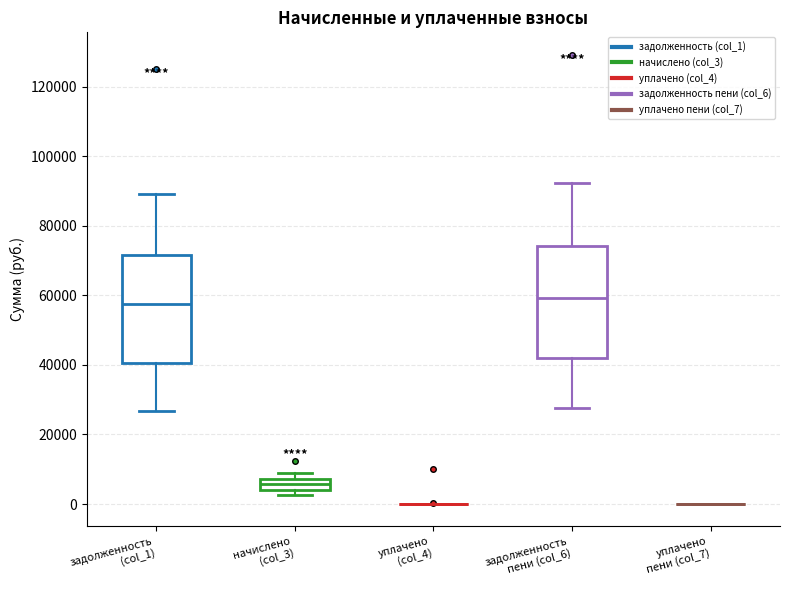

Where does the upper whisker of the box for задолженность (col_1) end on the y-axis? The values are not printed on the chart, so give them approximately, as read against the axis.

90000